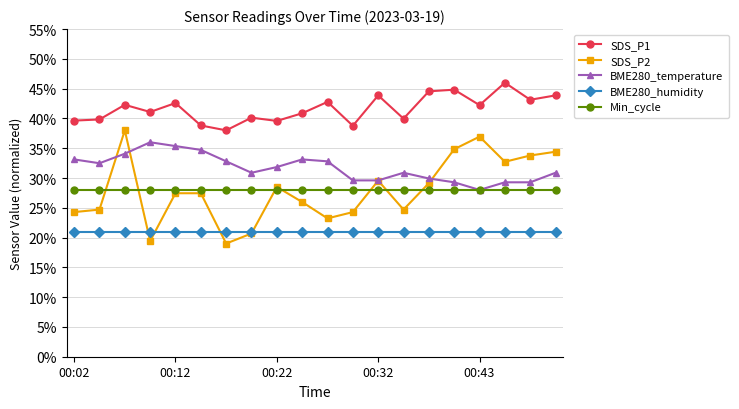

How many distinct data groups are displayed?

5